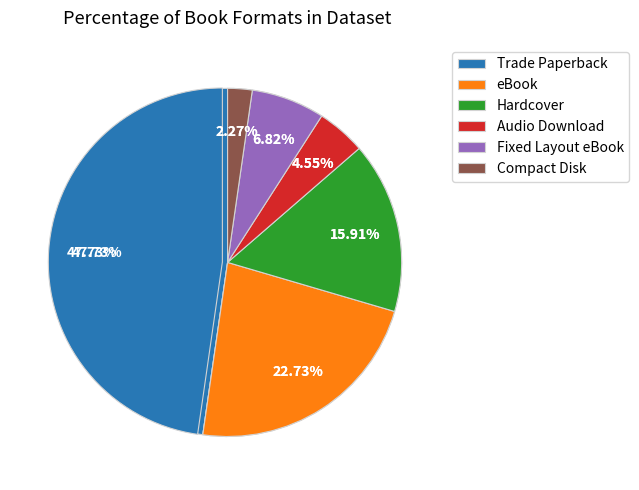

To the nearest percent, what percentage of the pie is Hardcover?

16%